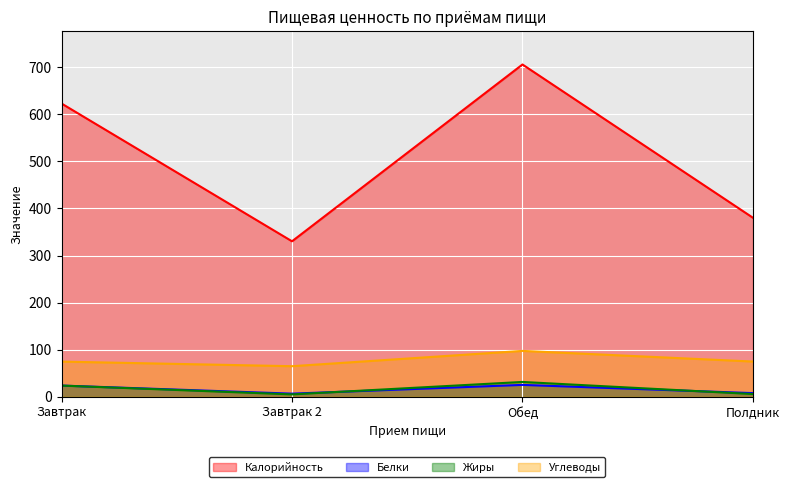

What position from the right is Полдник?

1